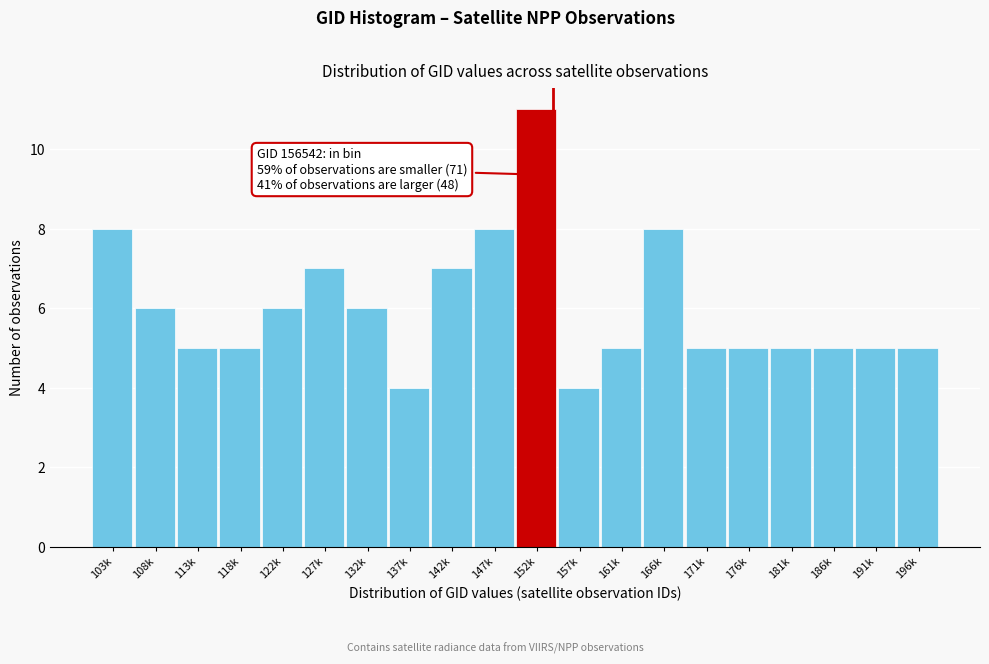

Reading right to left, extract all data points from this chart.

5	5	5	5	5	5	8	5	4	11	8	7	4	6	7	6	5	5	6	8